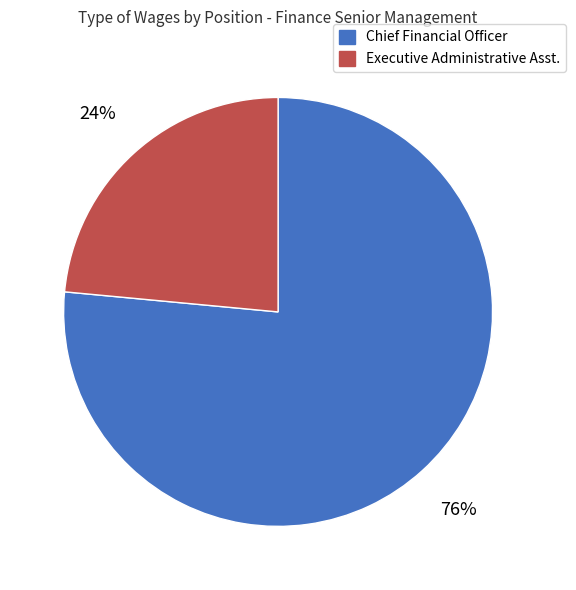

Is the sum of Chief Financial Officer and Executive Administrative Asst. greater than half?

Yes